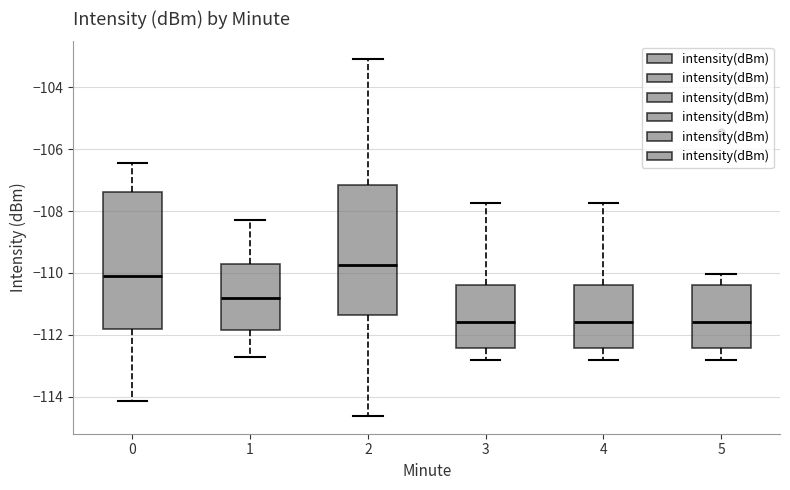

Comparing the boxes themselves (not the whiskers), which one is the tallest?

0